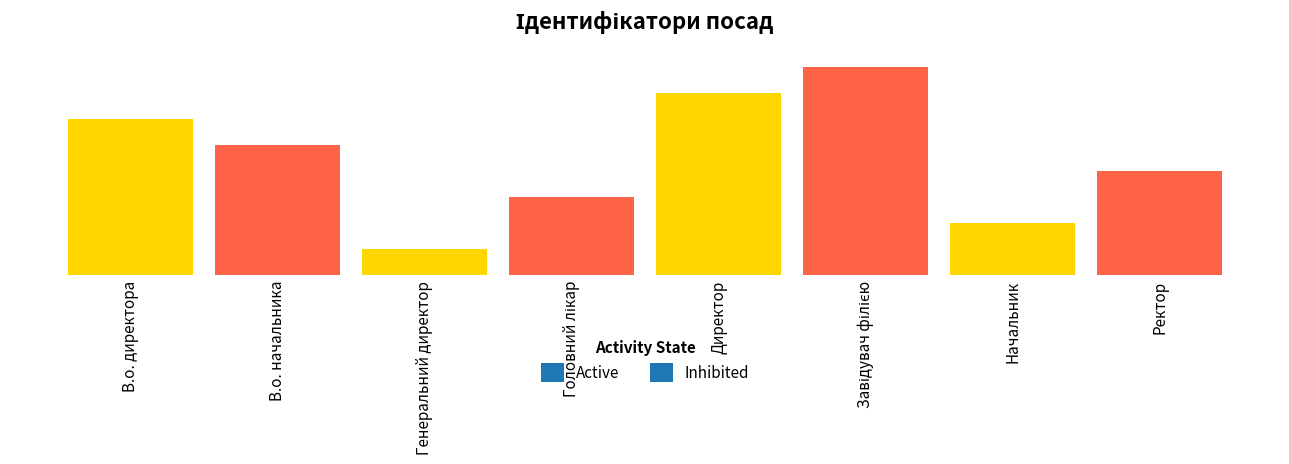

What is the value of the 7th bar from the left?

2